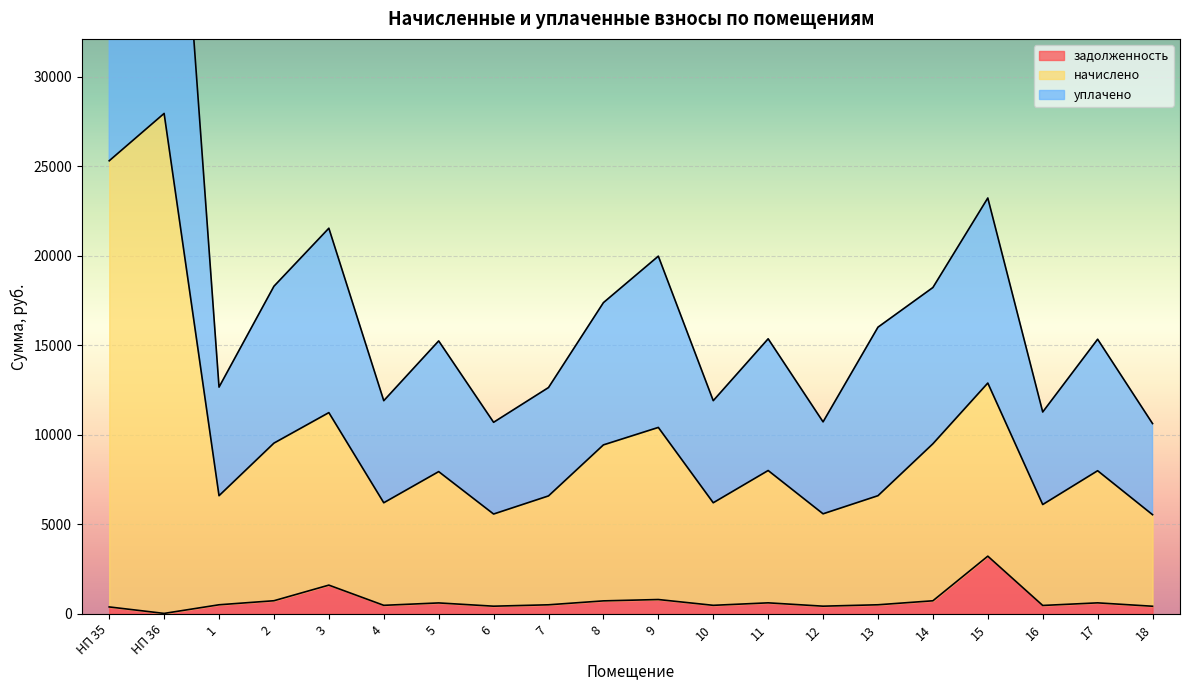

What is the label of the 16th point from the left?

14